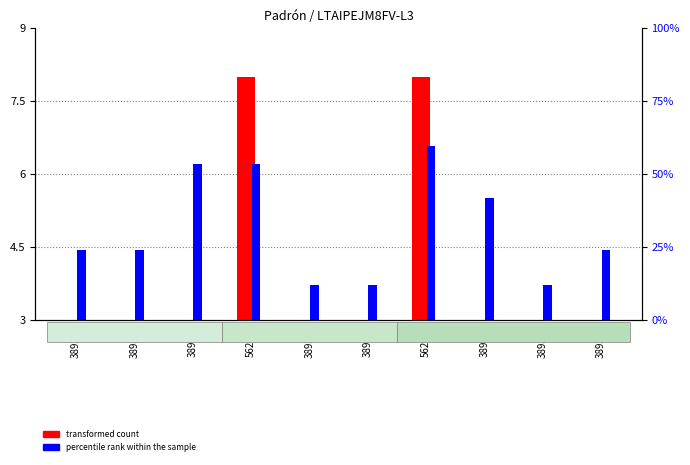

At how many categories does at least one series exceed 7?

2